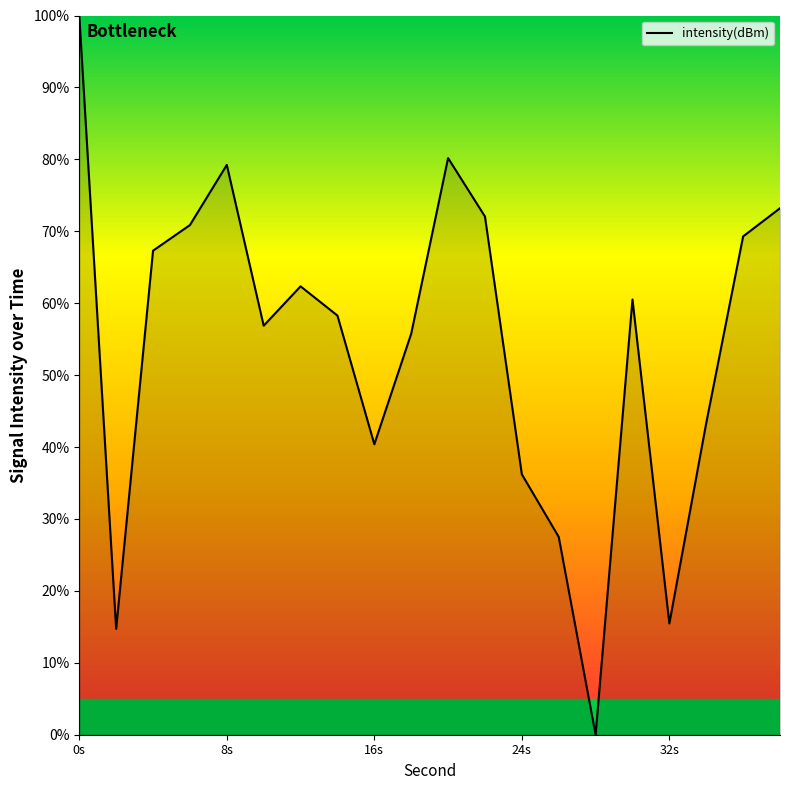

What is the difference between the maximum and minimum values?

100.0